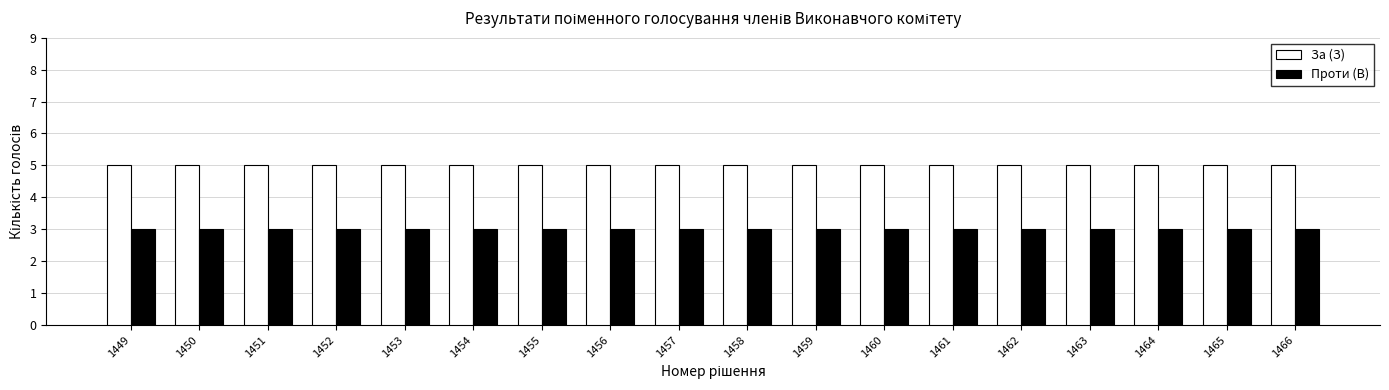

What are all the series names shown in the legend?

За (З), Проти (В)